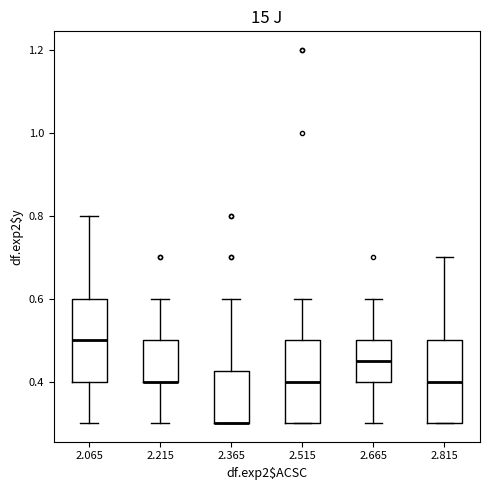

Reading left to right, read every box against the y-axis: the position of its median line, the range the box covers, and the ends of its whiskers. The values are not printed on the chart, so give them approximately, as read against the axis.

2.065: median 0.50, box 0.40 to 0.60, whiskers 0.30 to 0.80
2.215: median 0.40 (drawn on the box's lower edge), box 0.40 to 0.50, whiskers 0.30 to 0.60
2.365: median 0.30 (drawn on the box's lower edge), box 0.30 to 0.42, whiskers 0.30 to 0.60
2.515: median 0.40, box 0.30 to 0.50, whiskers 0.30 to 0.60
2.665: median 0.46, box 0.40 to 0.50, whiskers 0.30 to 0.60
2.815: median 0.40, box 0.30 to 0.50, whiskers 0.30 to 0.70